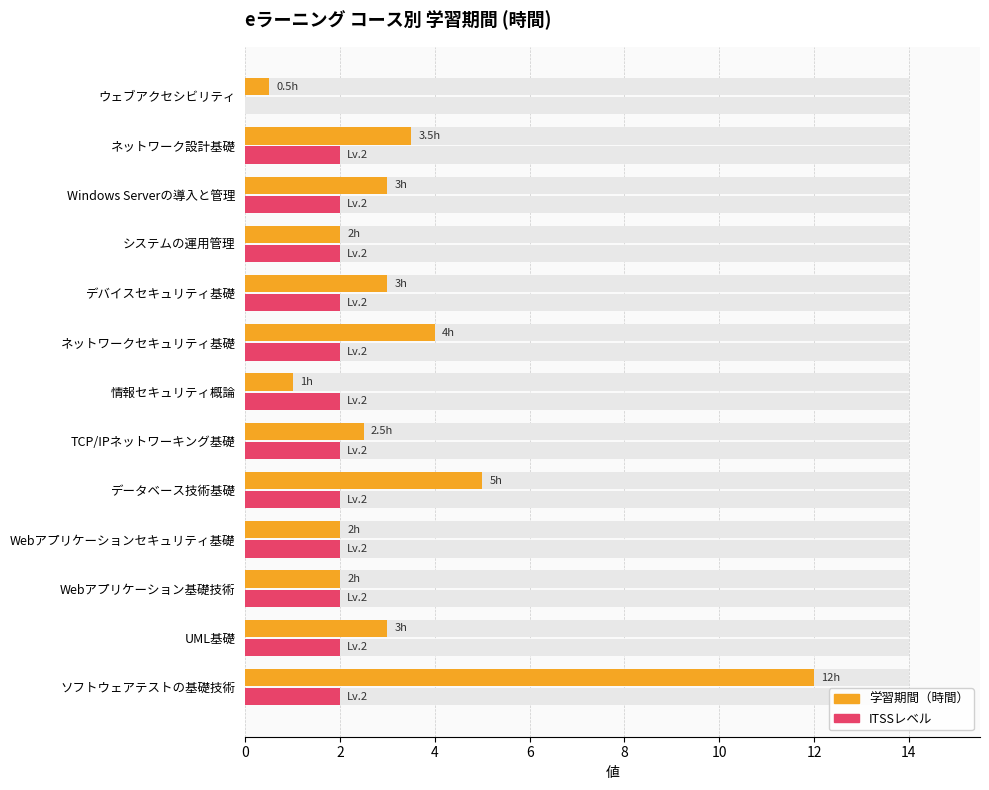

List the series in order of their peak value, lowest first.

ITSSレベル, 学習期間（時間）